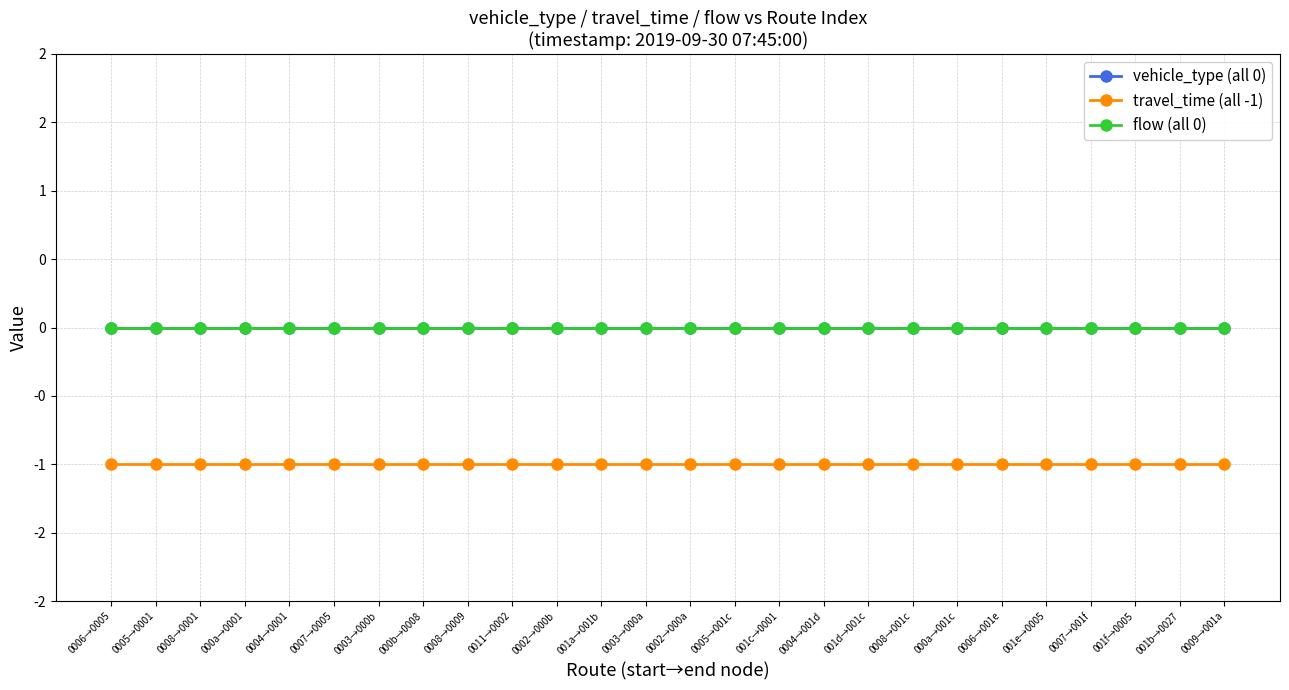

Which series changed the most between 001a→001b and 0004→001d?

vehicle_type (all 0)